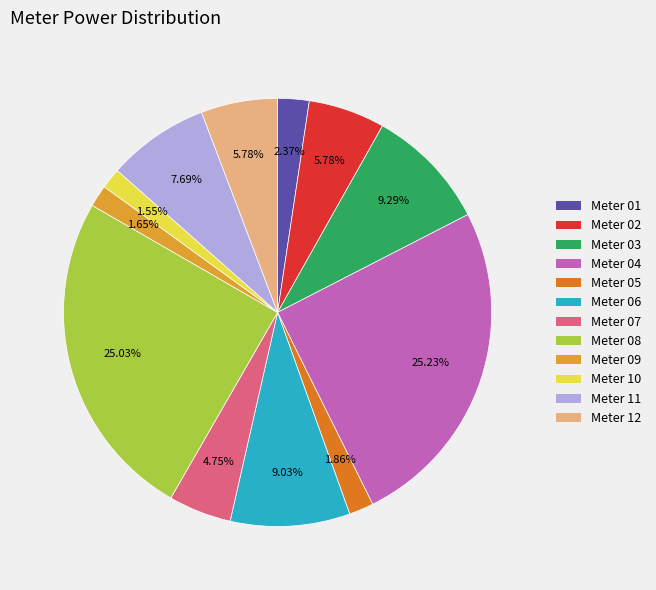

To the nearest percent, what is the difference between the largest and smallest slice percentages?

24%